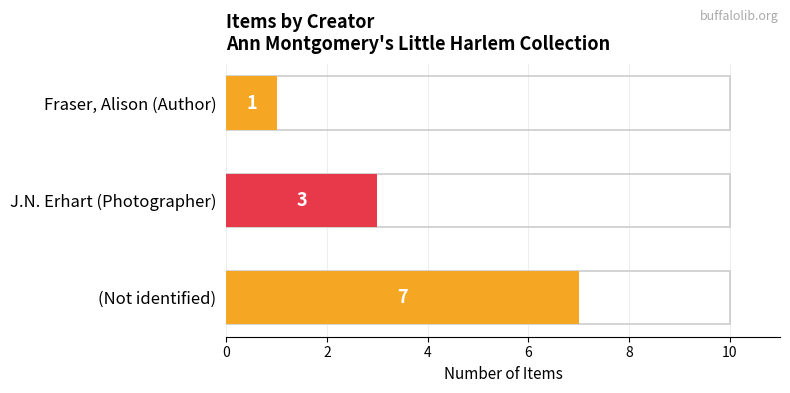

Count the number of categories in the chart.

3